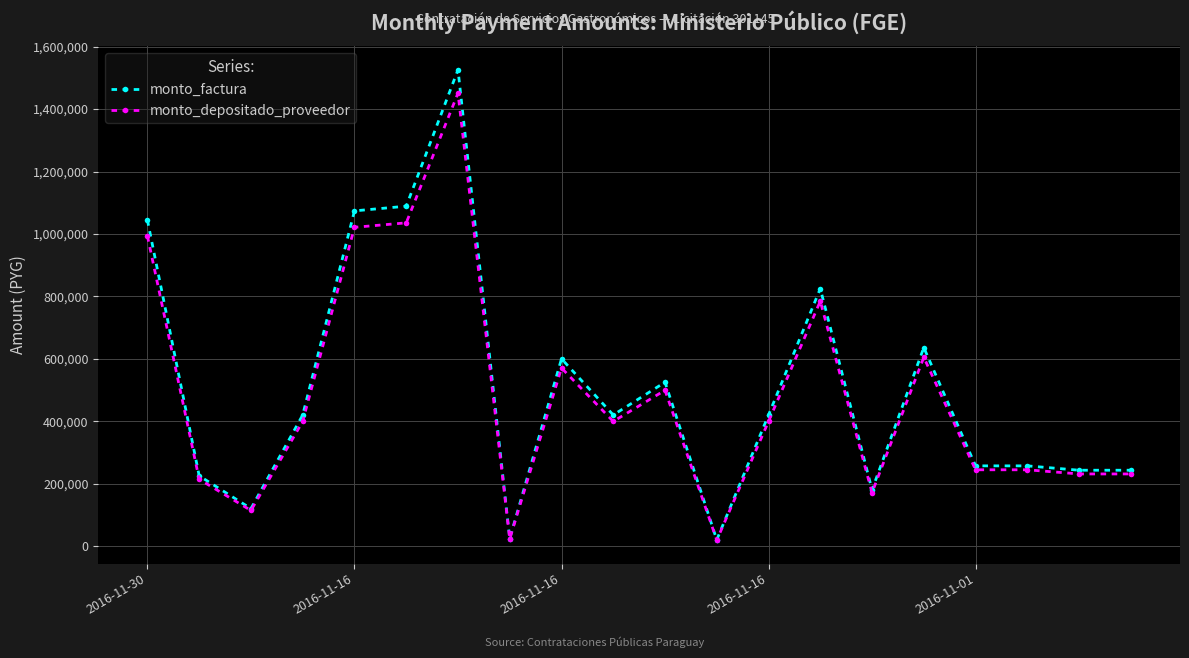

What is the value of the monto_depositado_proveedor point at the 6th from the left?

1035619